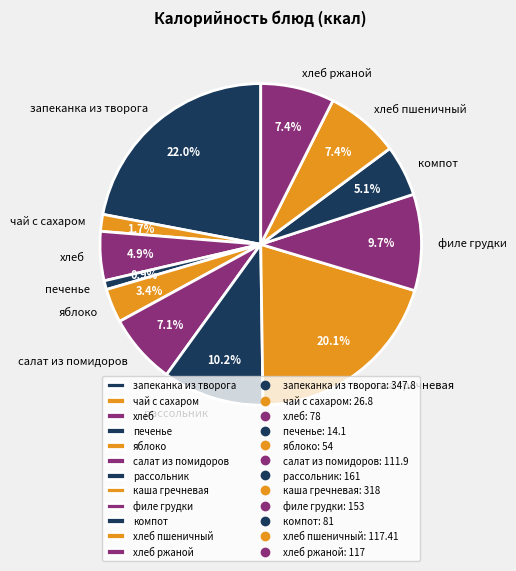

True or false: запеканка из творога accounts for 29% of the total.

False